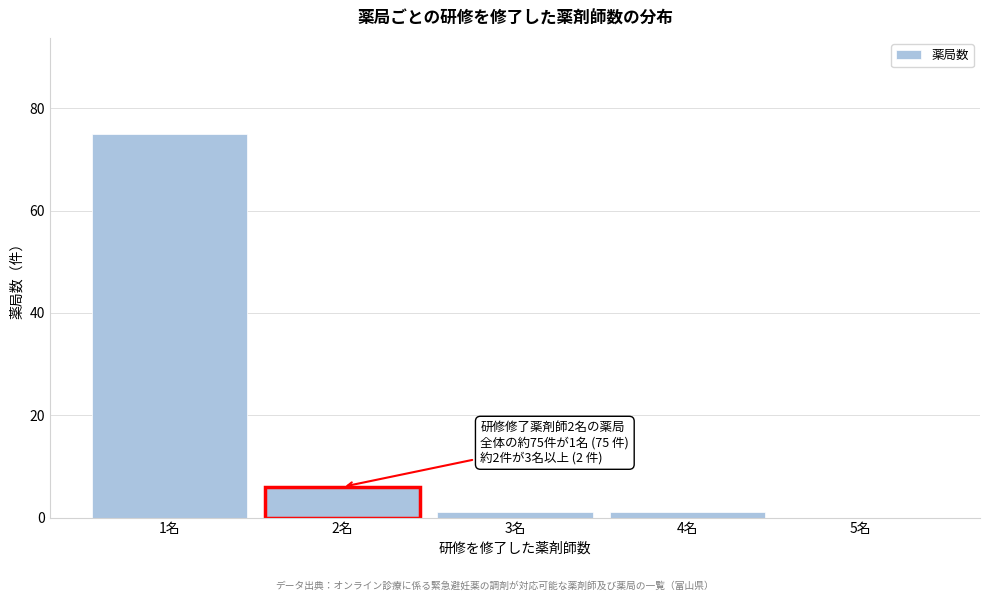

Over which range of the x-axis is the bar tallest?

0.5 to 1.5